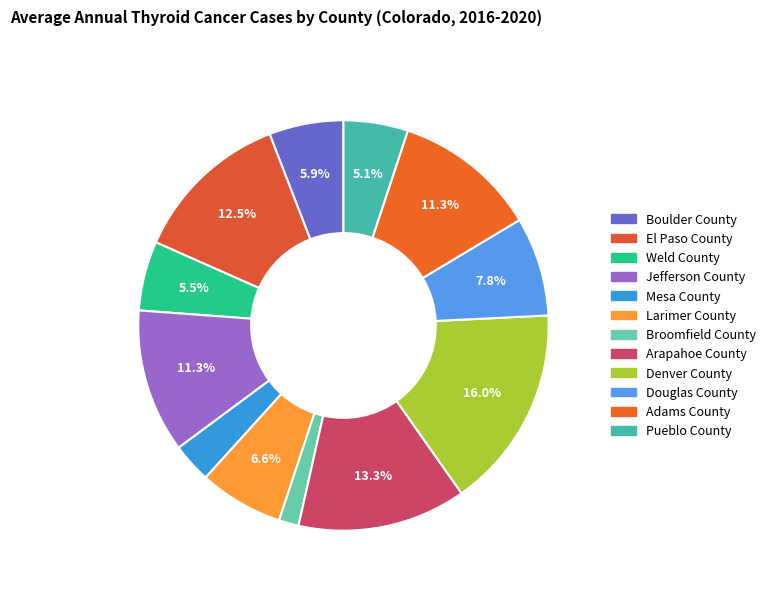

What is the smallest slice in the pie chart?

Broomfield County